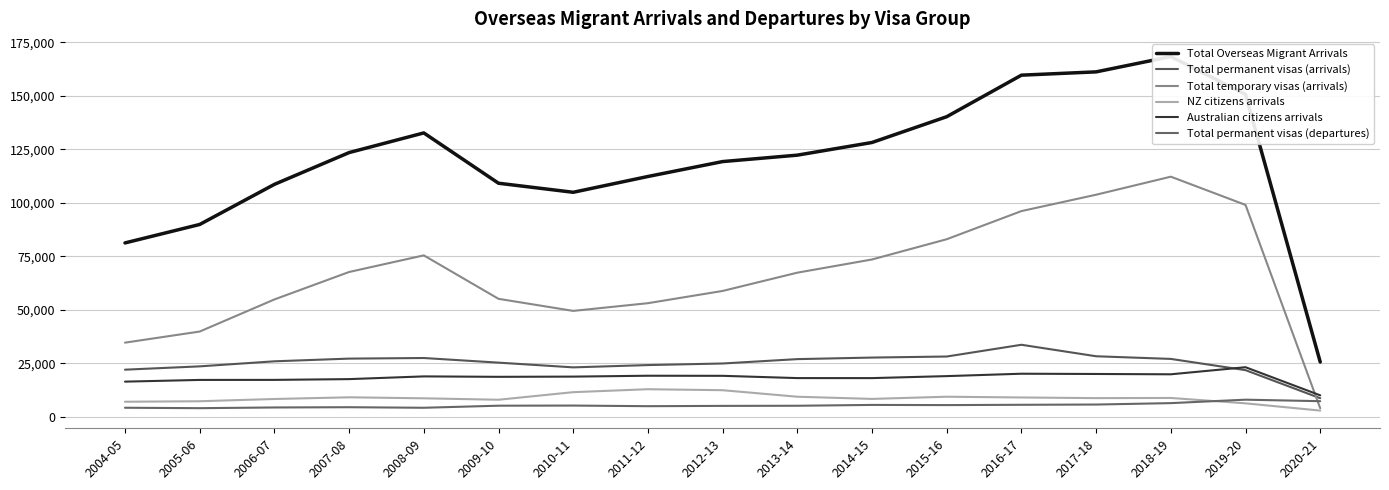

What is the total value across all series at 2006-07?

219200